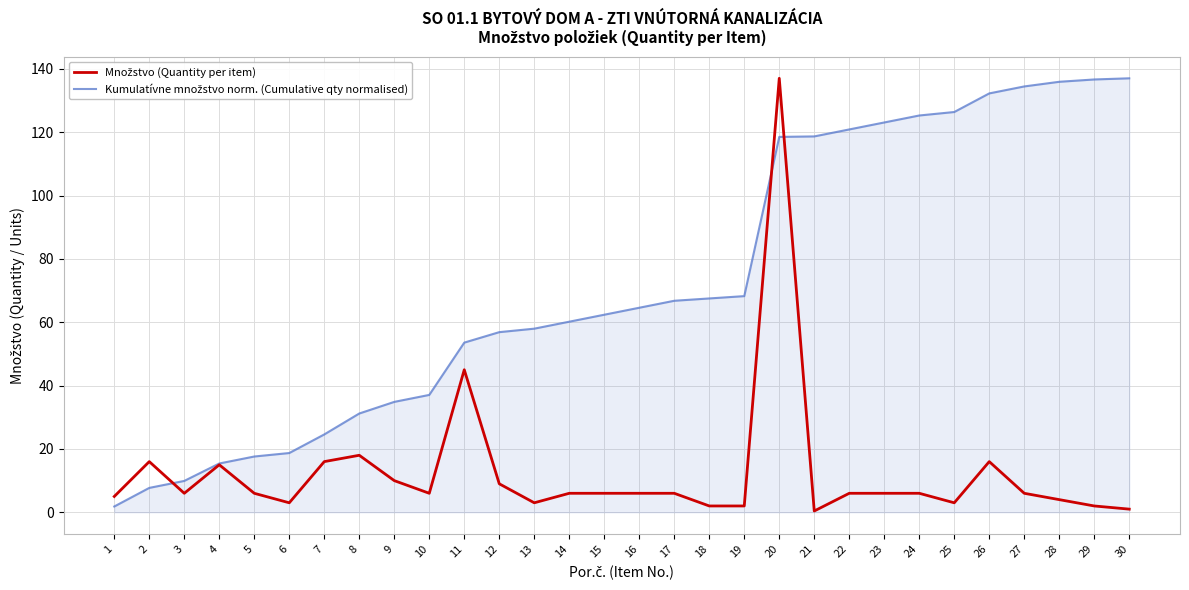

At which category is the sum across all series the highest?

20